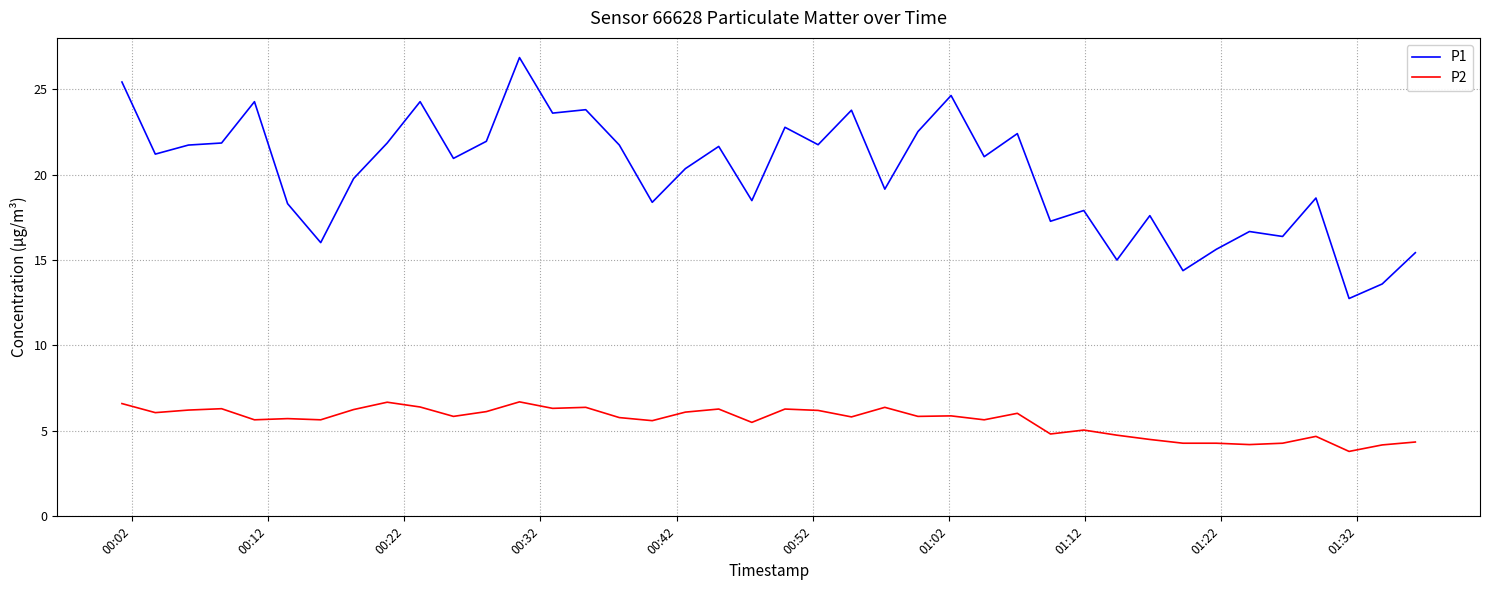

Which series has the widest spread of values?

P1